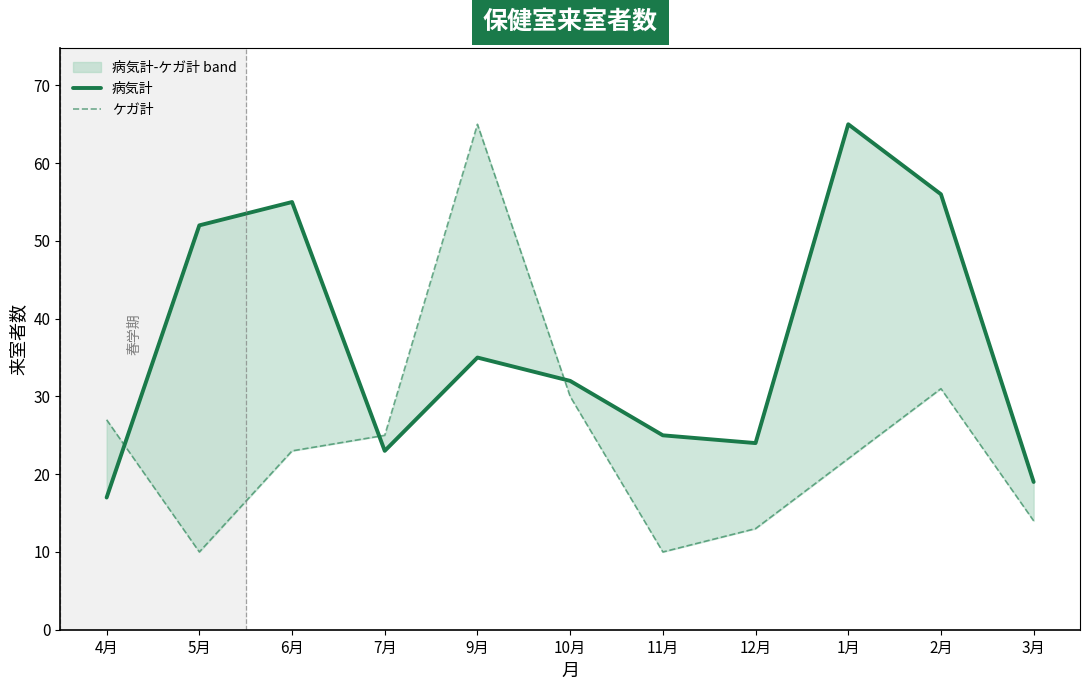

Is it true that ケガ計 equals 44 at 2月?

False